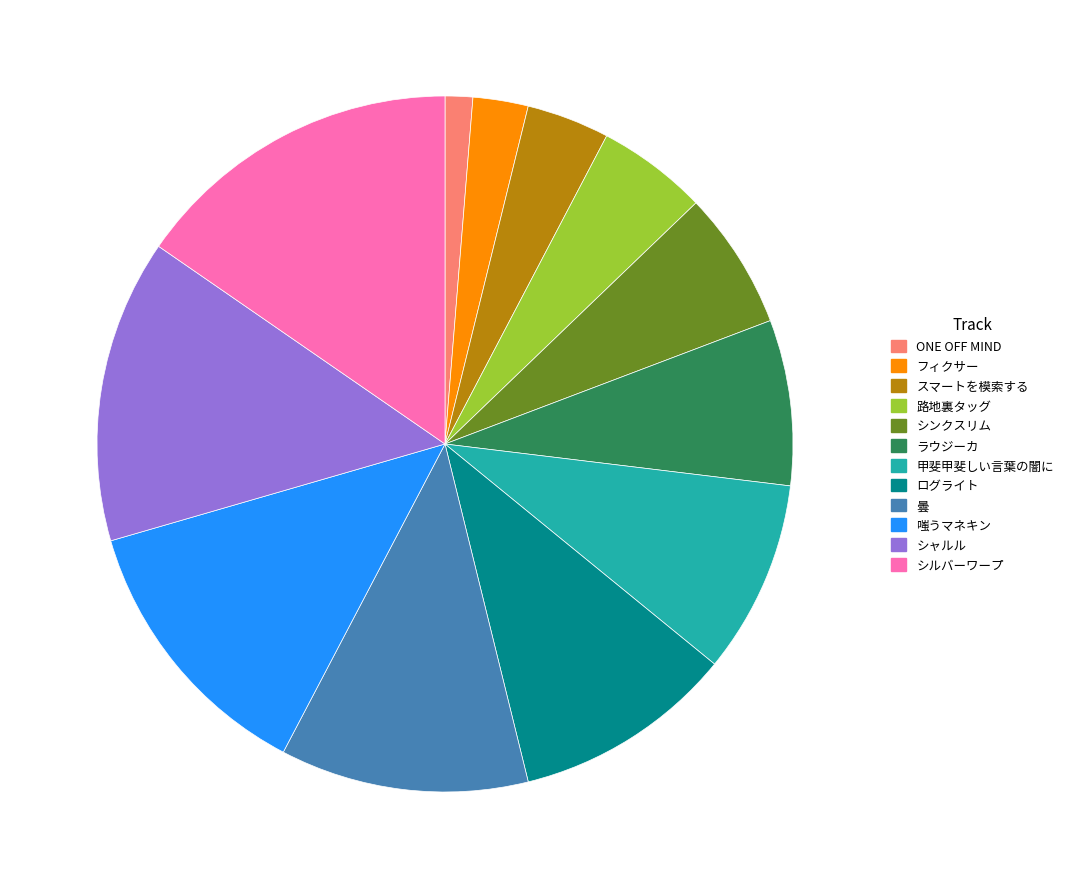

What is the largest slice in the pie chart?

シルバーワープ